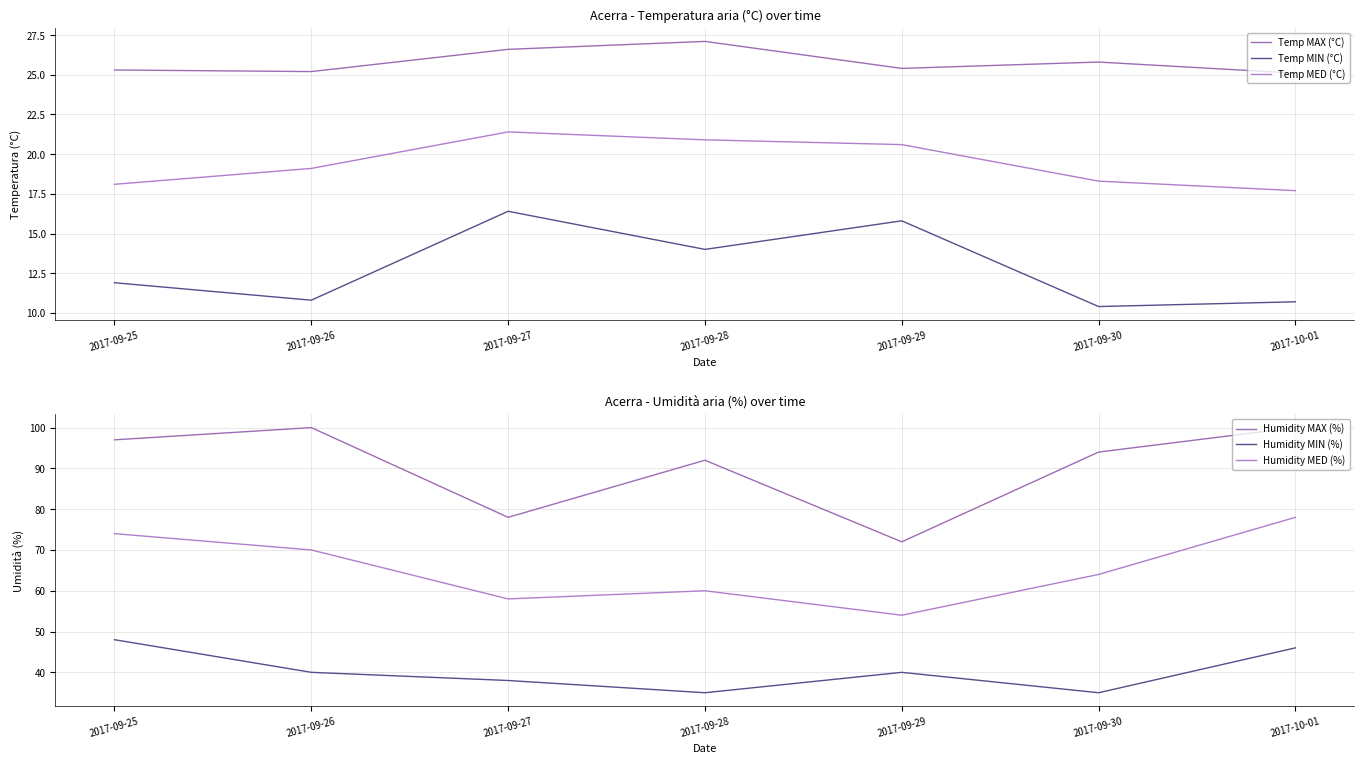

What is the average value of the Temp MIN (°C) series?

12.9